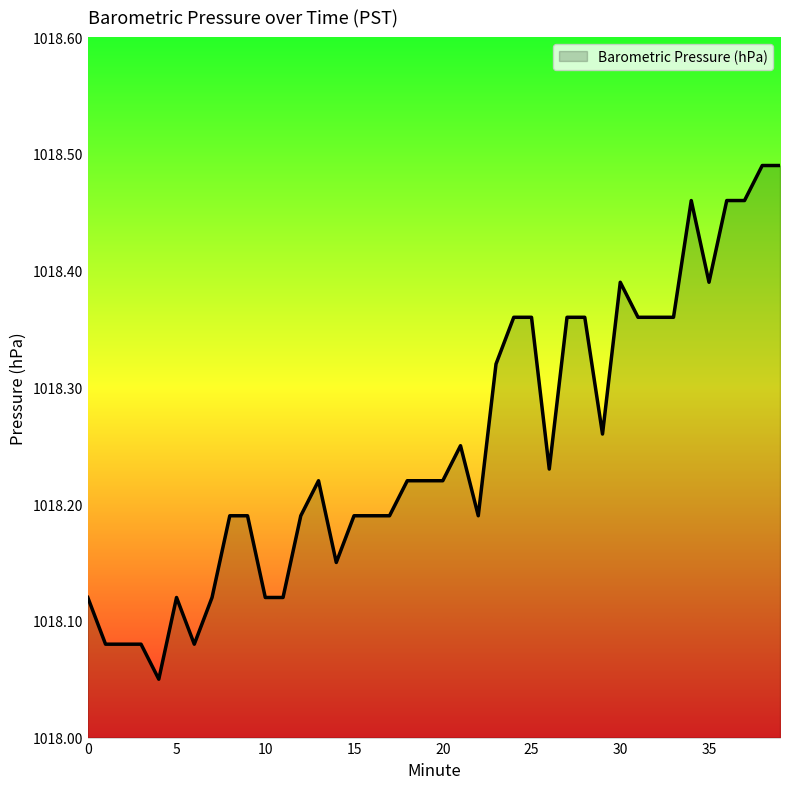

Reading right to left, transcribe all the data shown in this chart.

1018.5	1018.5	1018.5	1018.5	1018.4	1018.5	1018.4	1018.4	1018.4	1018.4	1018.3	1018.4	1018.4	1018.2	1018.4	1018.4	1018.3	1018.2	1018.2	1018.2	1018.2	1018.2	1018.2	1018.2	1018.2	1018.1	1018.2	1018.2	1018.1	1018.1	1018.2	1018.2	1018.1	1018.1	1018.1	1018.0	1018.1	1018.1	1018.1	1018.1